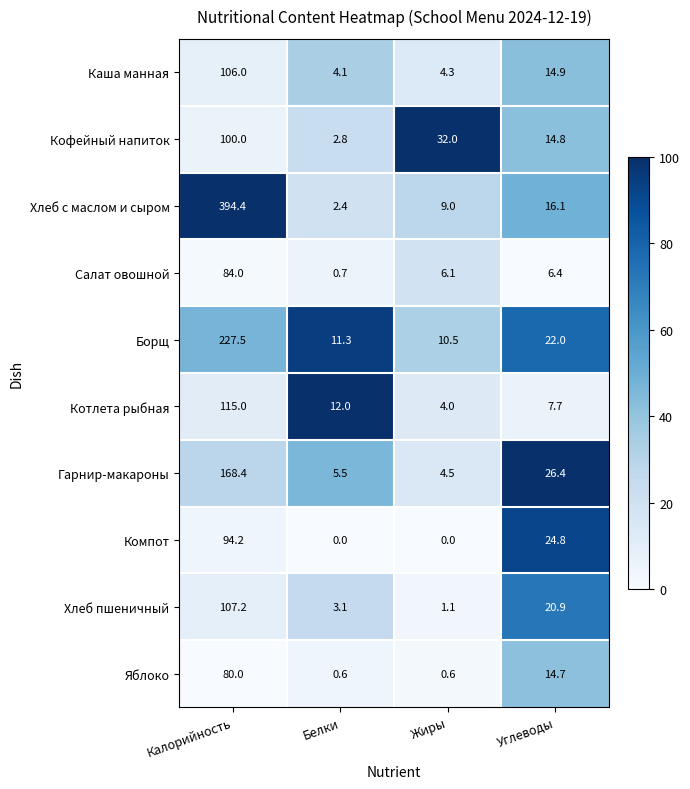

What is the sum of all Яблоко values?

95.9